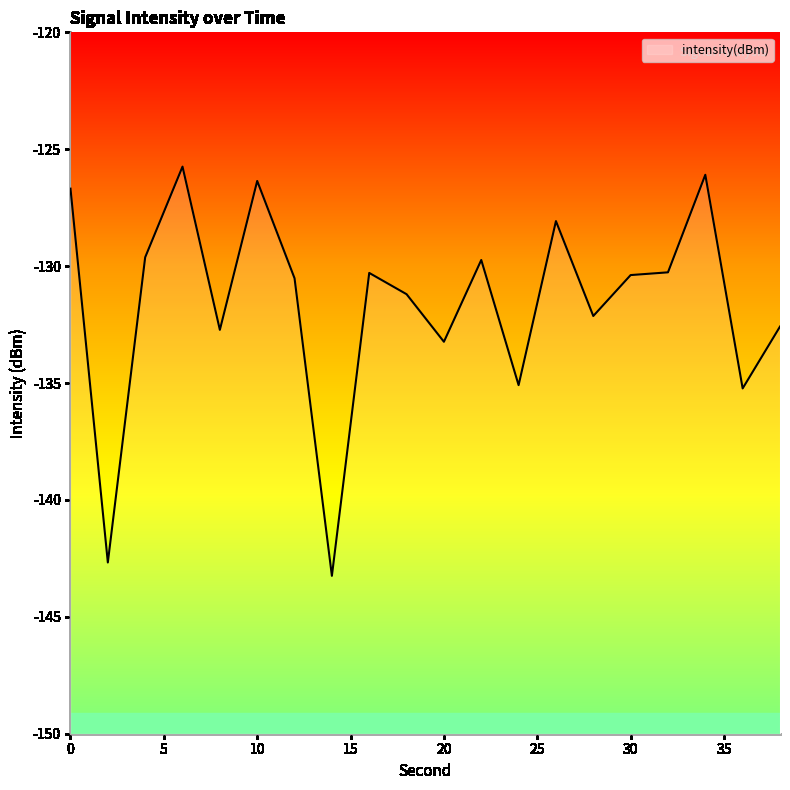

The chart shows a value of -131.2 at 18. True or false?

True